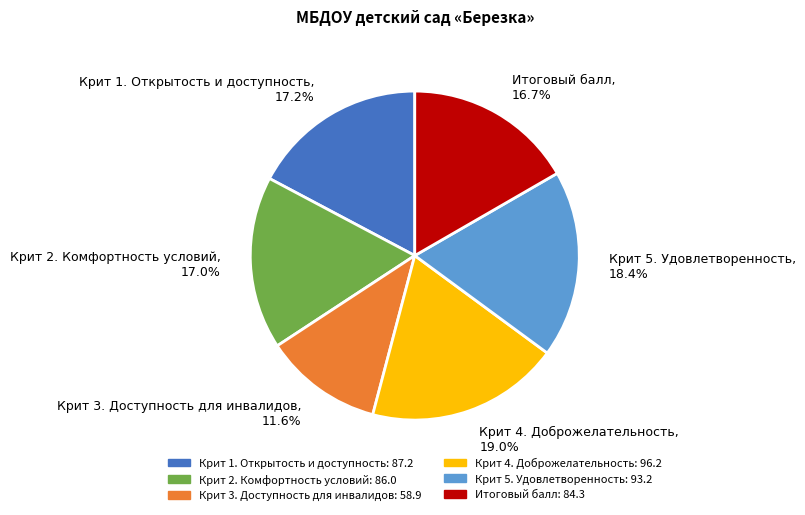

Does any single category account for the majority?

No